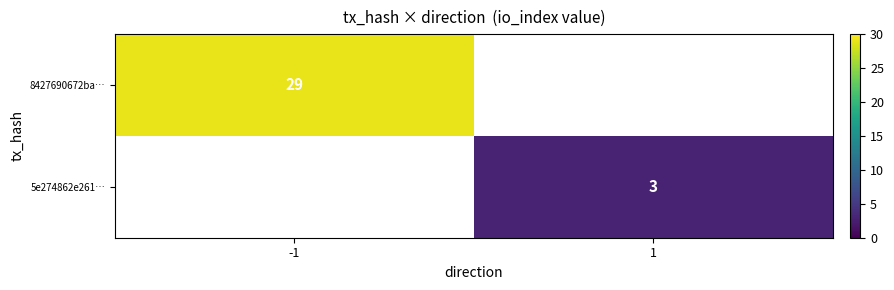

What is the total value across all series at 1?

3